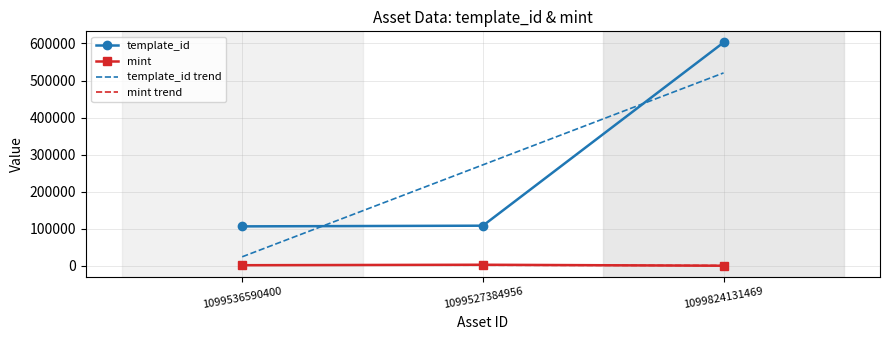

Between 1099536590400 and 1099527384956, which series saw the biggest shift?

template_id trend